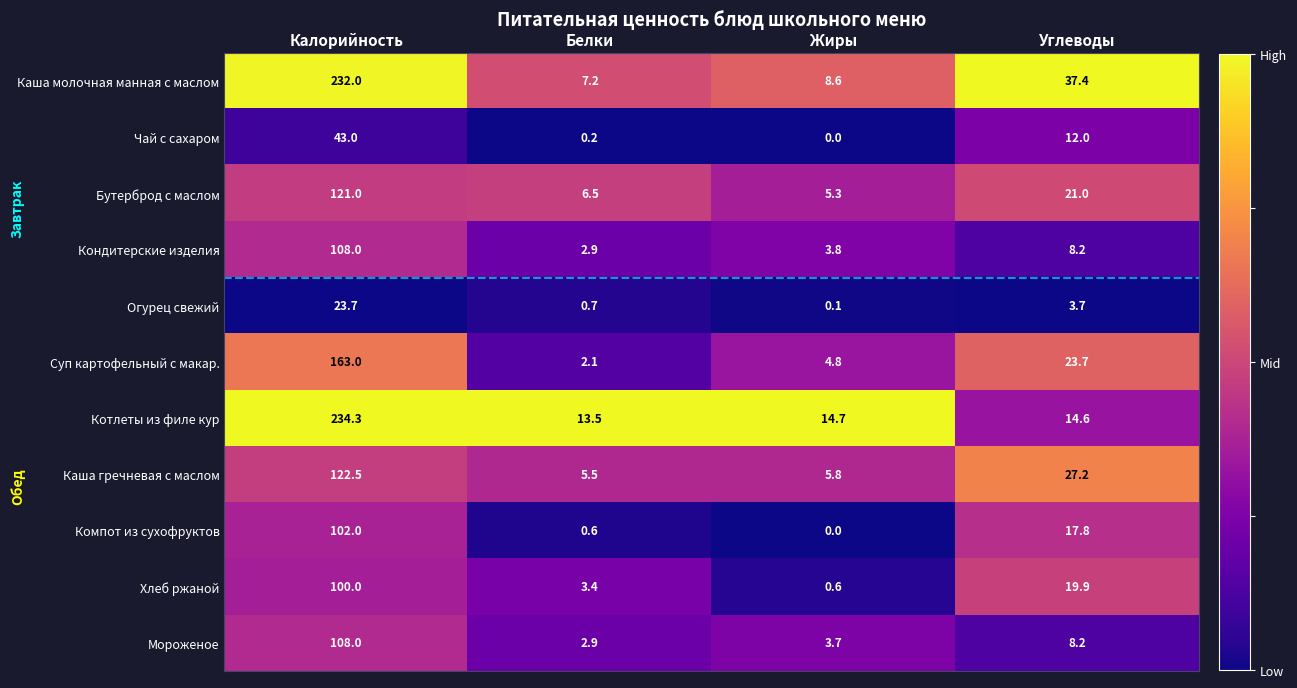

Rank the categories by Мороженое value from highest to lowest.

Калорийность, Углеводы, Жиры, Белки